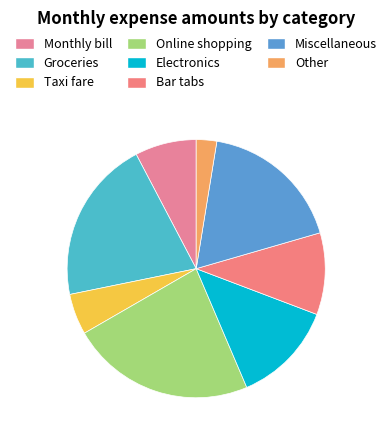

Is there any slice that represents more than half of the pie?

No